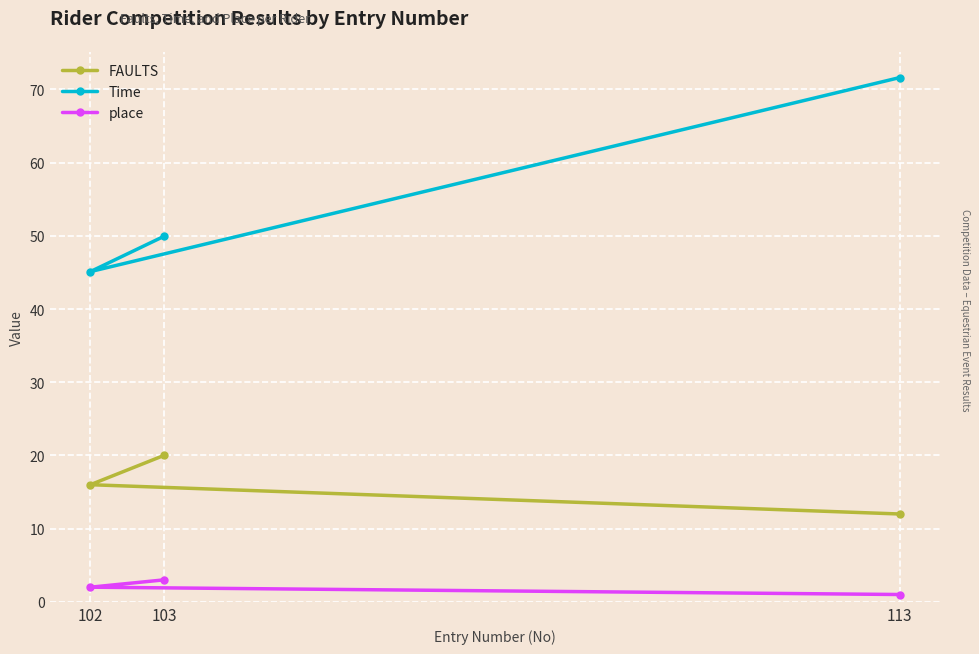

True or false: FAULTS has a value of 15.8 at 113.

False